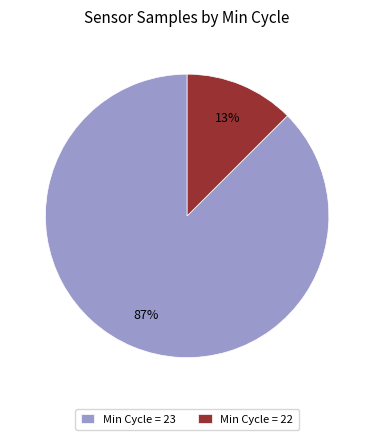

Do Min Cycle = 22 and Min Cycle = 23 together represent more than half of the pie?

Yes